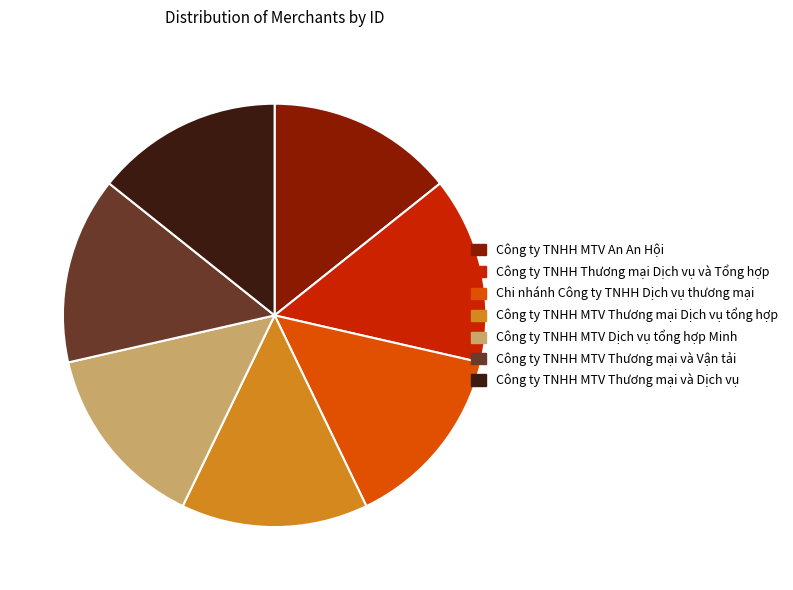

Combined, do Chi nhánh Công ty TNHH Dịch vụ thương mại and Công ty TNHH MTV An An Hội account for over 50%?

No